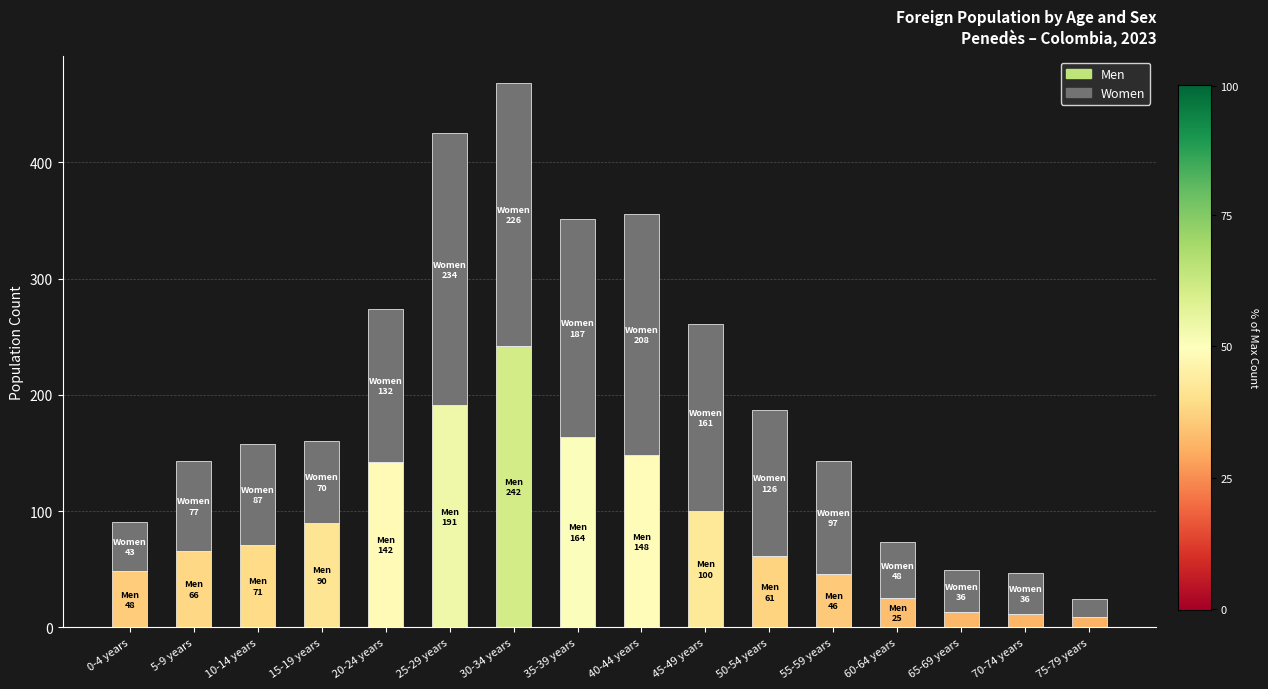

Reading left to right, list all the values displayed in this chart.

Men: 0-4 years=48	5-9 years=66	10-14 years=71	15-19 years=90	20-24 years=142	25-29 years=191	30-34 years=242	35-39 years=164	40-44 years=148	45-49 years=100	50-54 years=61	55-59 years=46	60-64 years=25	65-69 years=13	70-74 years=11	75-79 years=9
Women: 0-4 years=43	5-9 years=77	10-14 years=87	15-19 years=70	20-24 years=132	25-29 years=234	30-34 years=226	35-39 years=187	40-44 years=208	45-49 years=161	50-54 years=126	55-59 years=97	60-64 years=48	65-69 years=36	70-74 years=36	75-79 years=15